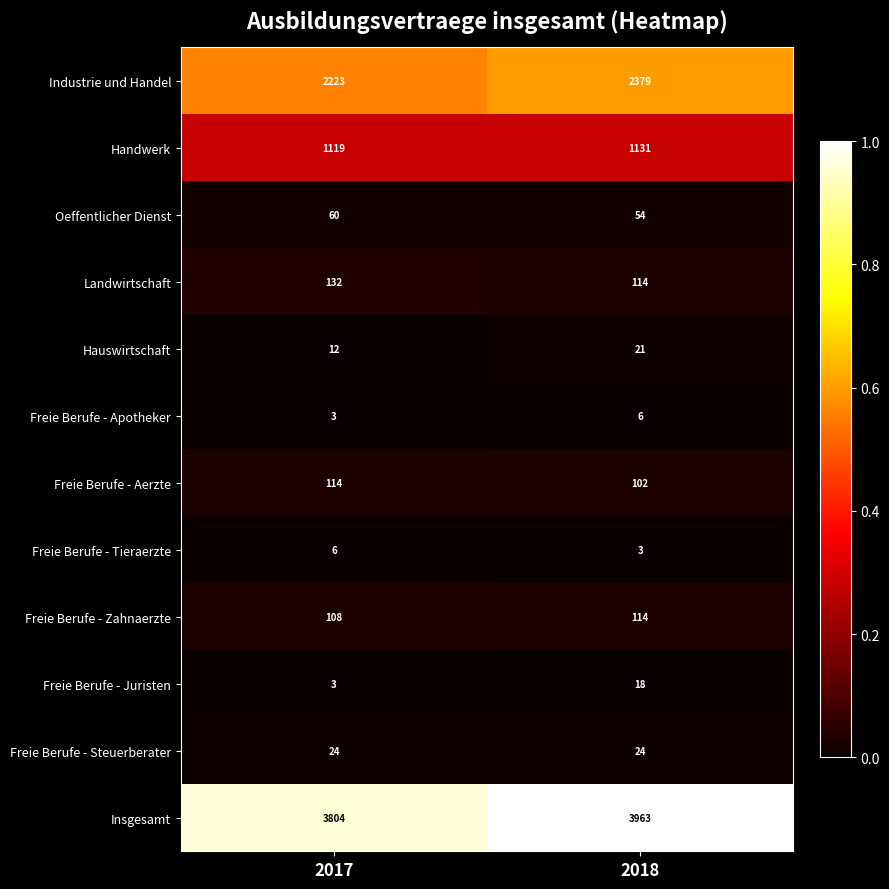

Which series has the largest total across all categories?

Insgesamt